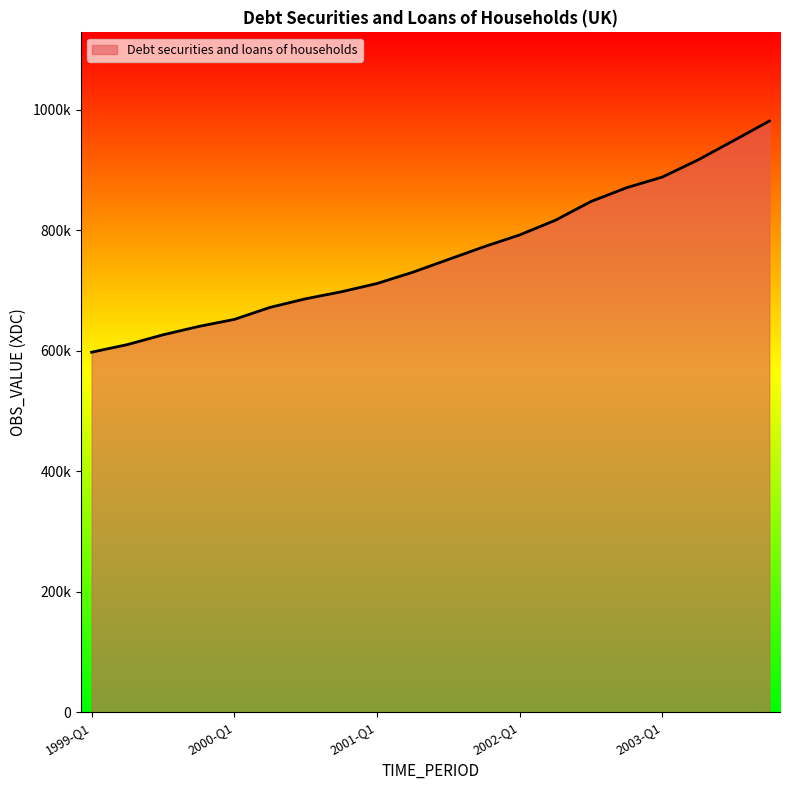

Reading left to right, extract all data points from this chart.

1999-Q1=597716	1999-Q2=610310	1999-Q3=626577	1999-Q4=640455	2000-Q1=652171	2000-Q2=672099	2000-Q3=686434	2000-Q4=698018	2001-Q1=711770	2001-Q2=730429	2001-Q3=751647	2001-Q4=772818	2002-Q1=792445	2002-Q2=816745	2002-Q3=847986	2002-Q4=870868	2003-Q1=888535	2003-Q2=916976	2003-Q3=949039	2003-Q4=981602